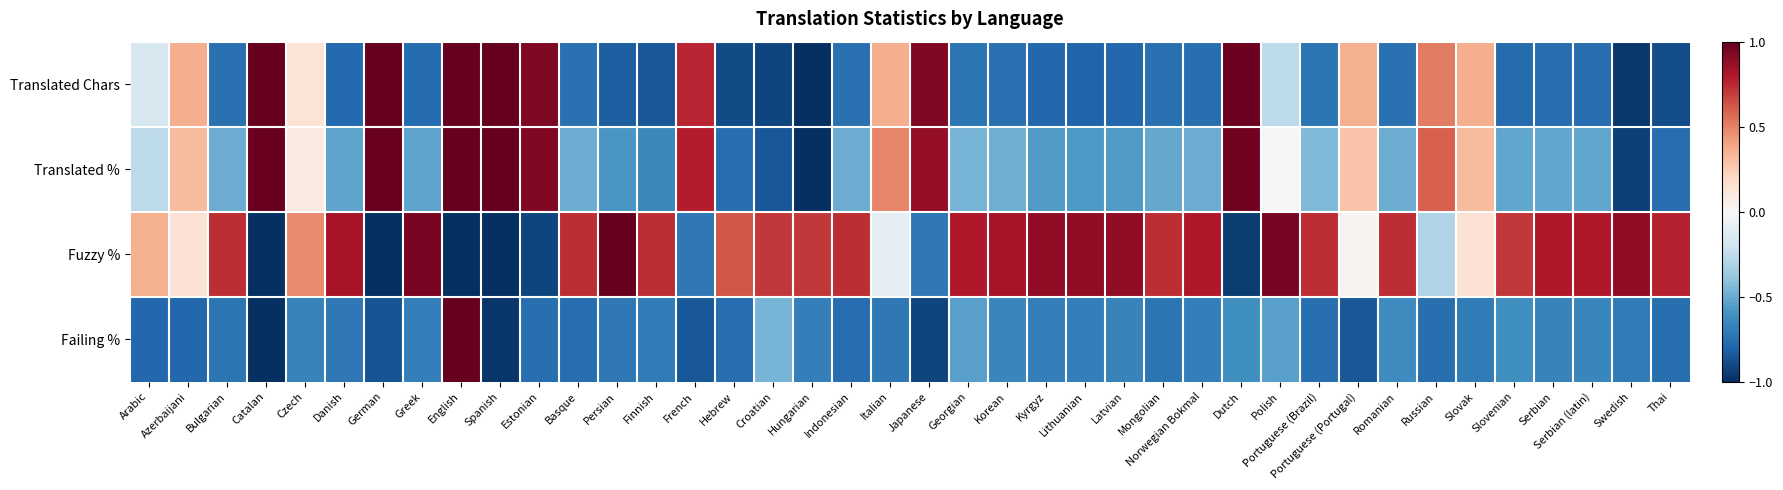

What is the spread (max minus min) of values at Spanish?

2.0